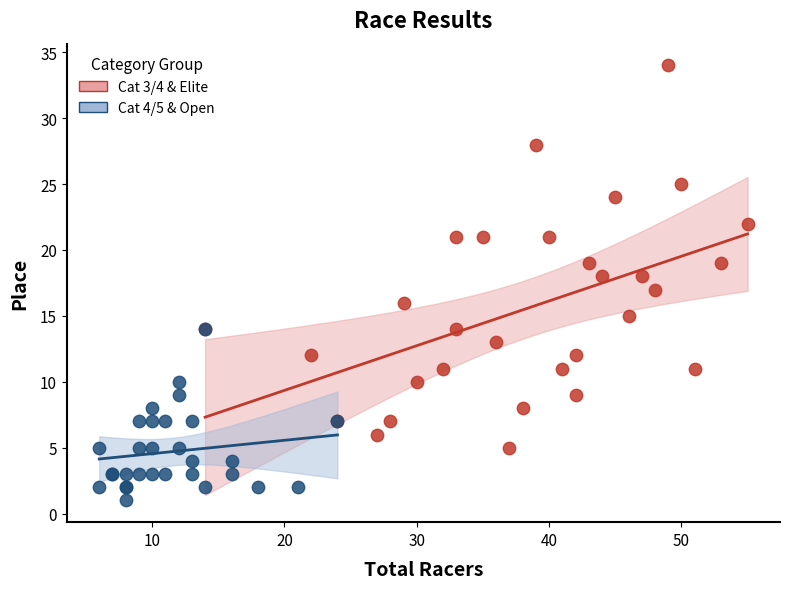

Which series has the largest Y range (max minus min)?

Cat 3/4 & Elite